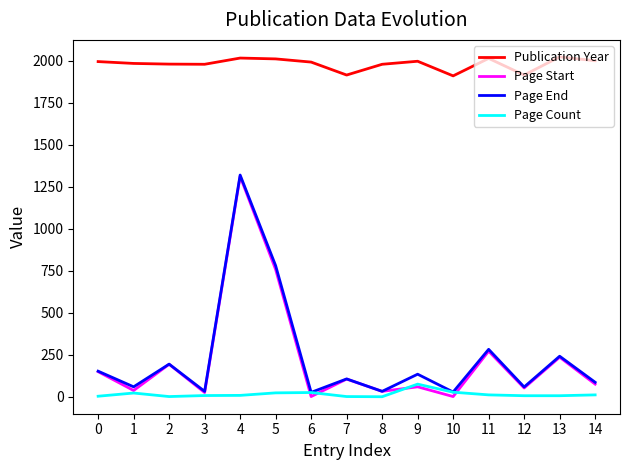

True or false: Publication Year and Page Count cross at least once.

False